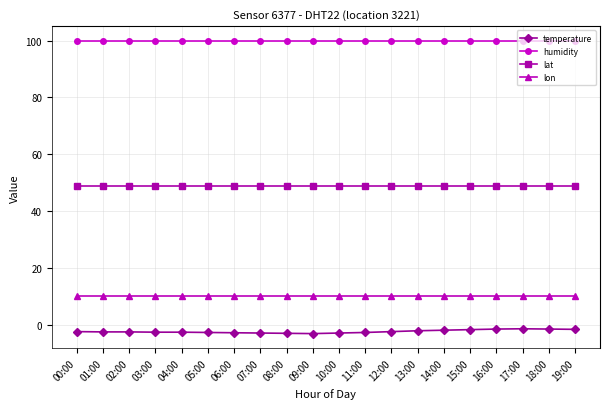

True or false: lon has a value of 10.1 at 03:00.

True